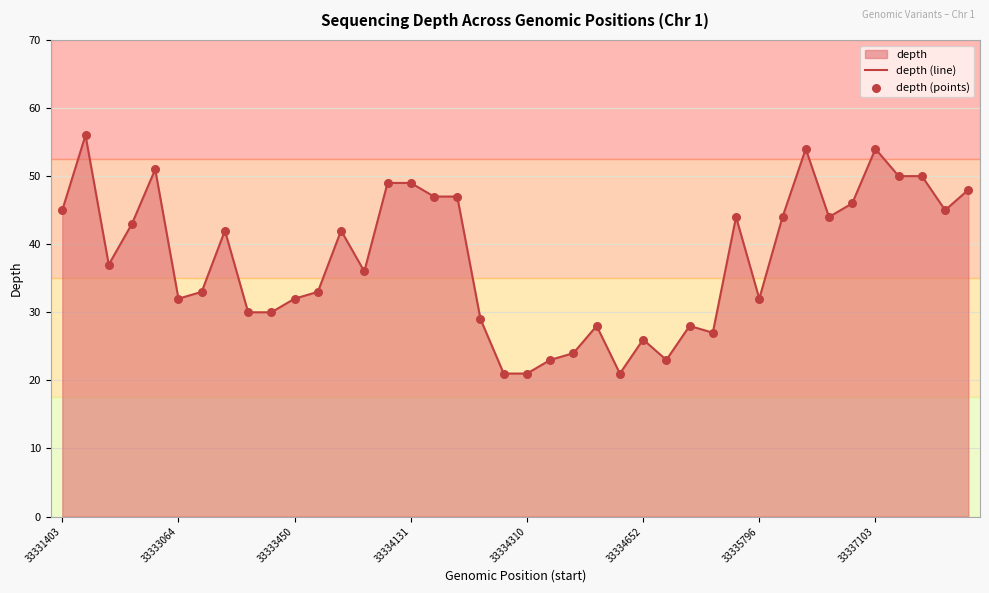

Which series has the largest total across all categories?

depth (line)